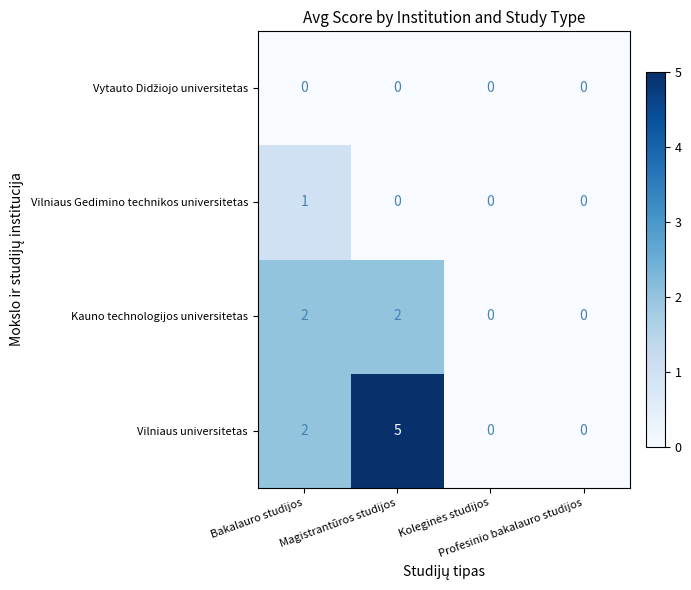

Which series has the largest total across all categories?

Vilniaus universitetas